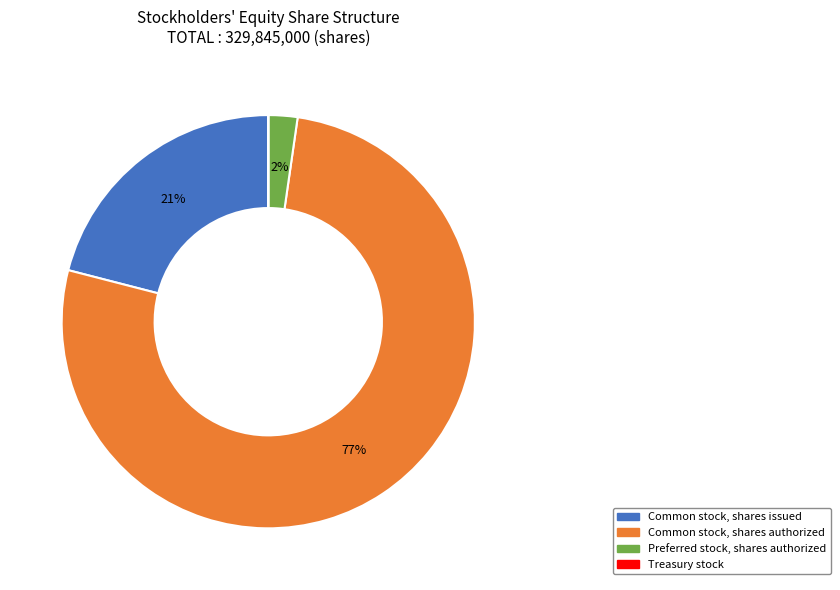

To the nearest percent, what is the difference between the largest and smallest slice percentages?

77%